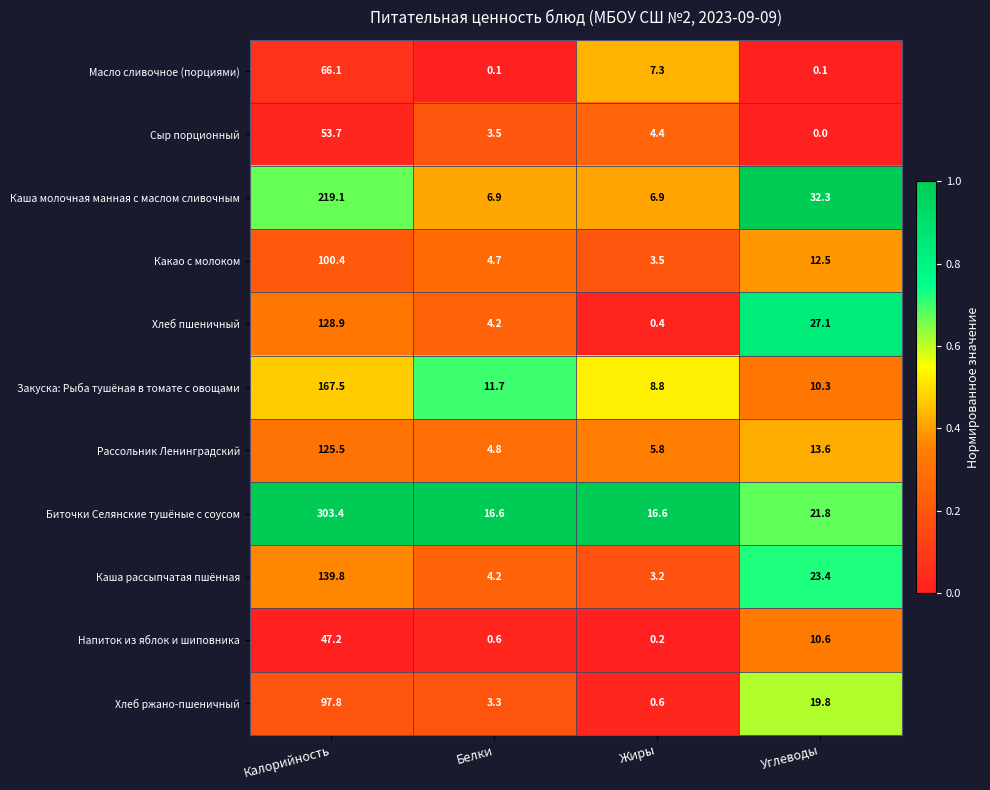

Which category has the highest value across all series?

Калорийность